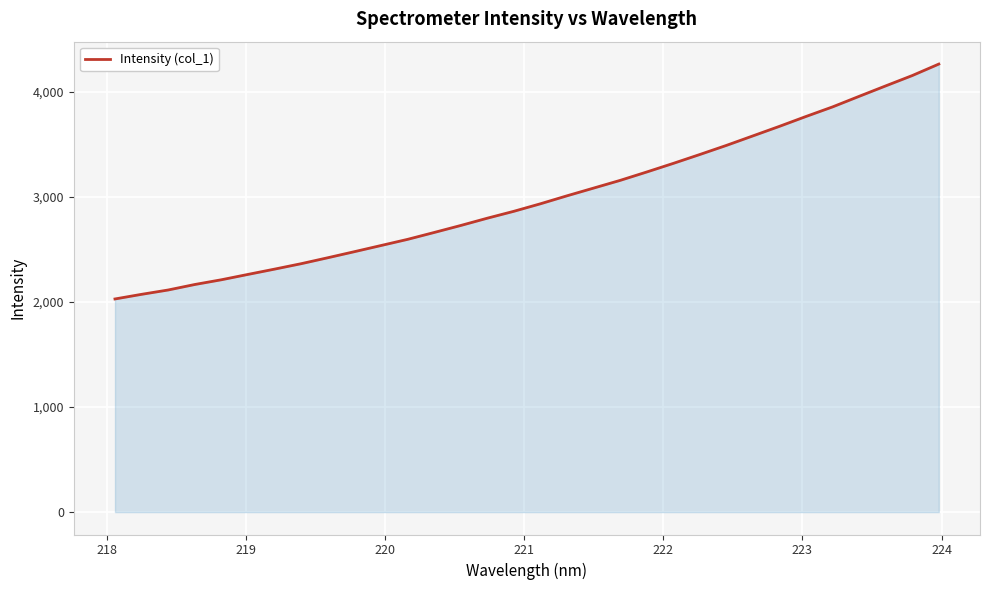

How many lines are shown in the chart?

1